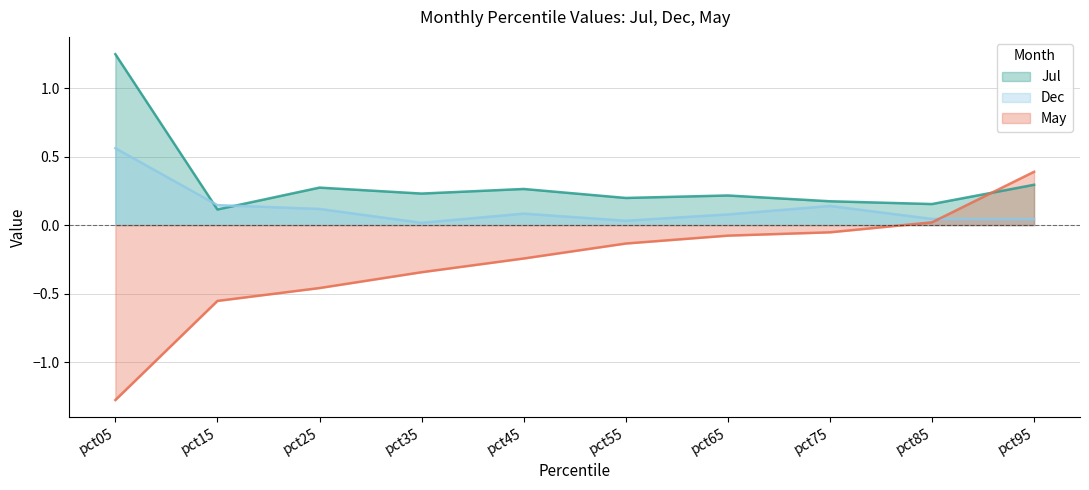

In Dec, how many points are higher than both neighbors (excluding endpoints)?

2